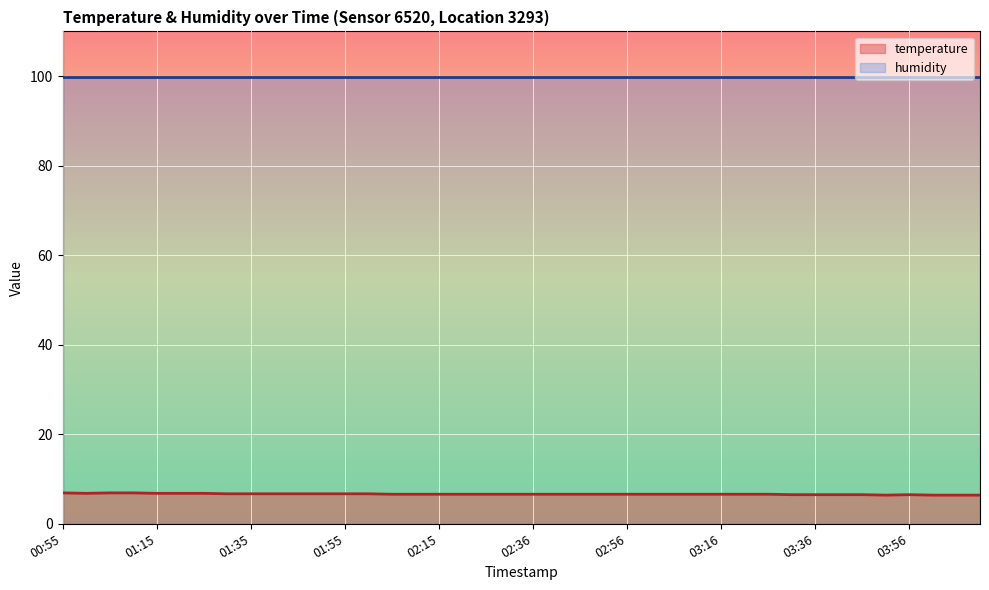

How many categories are shown in the chart?

40